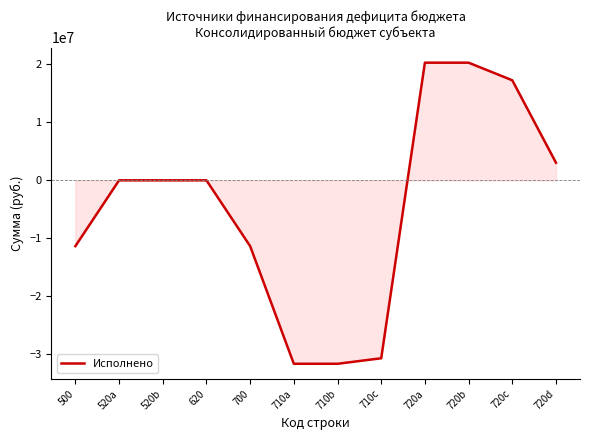

What is the average value?

-4647673.5